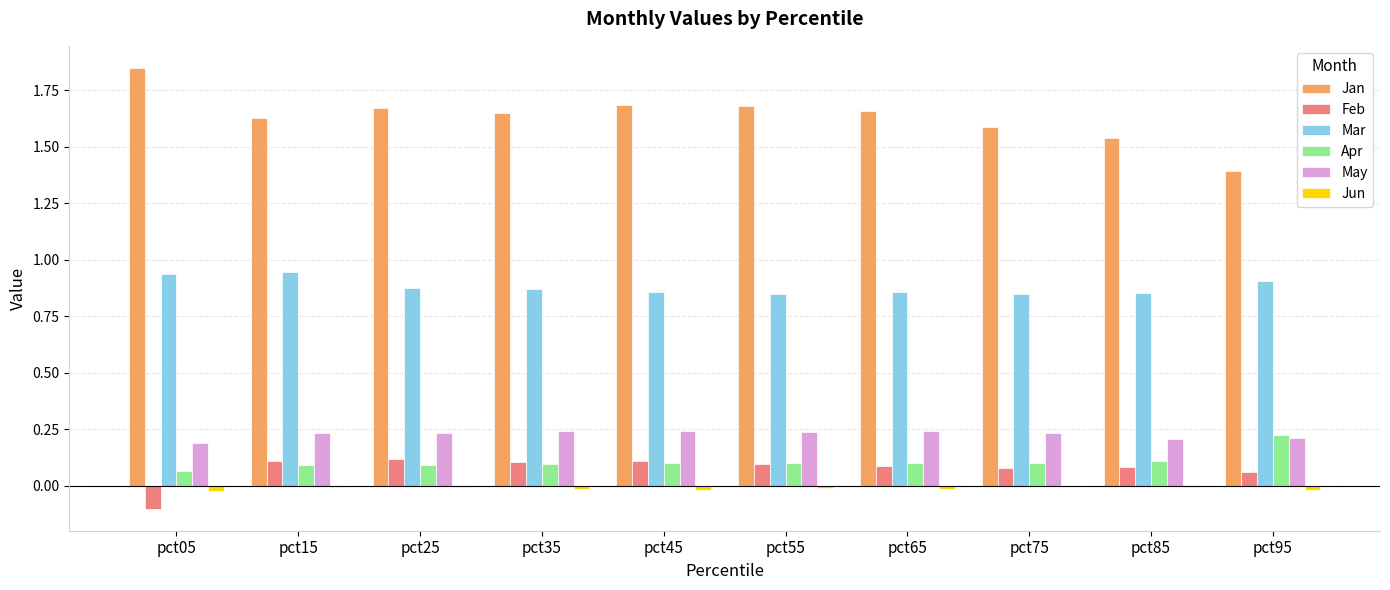

Which series has the largest total across all categories?

Jan